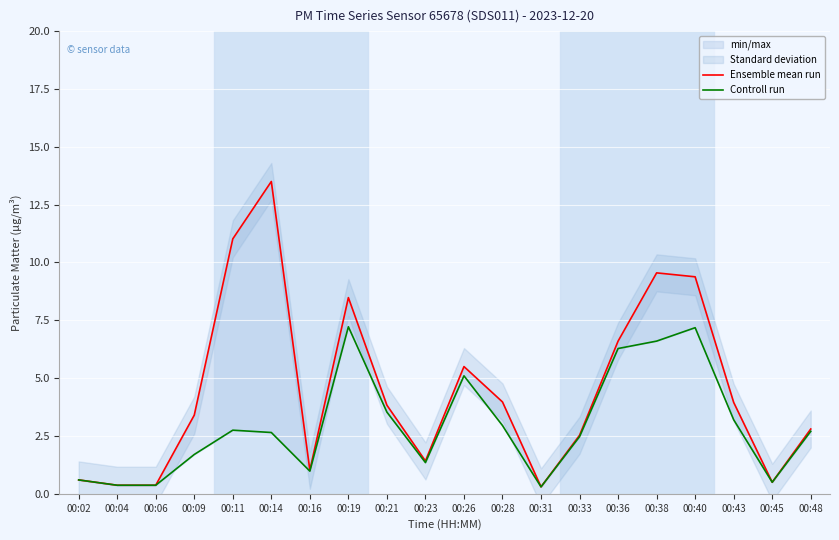

Which series has the widest spread of values?

Ensemble mean run